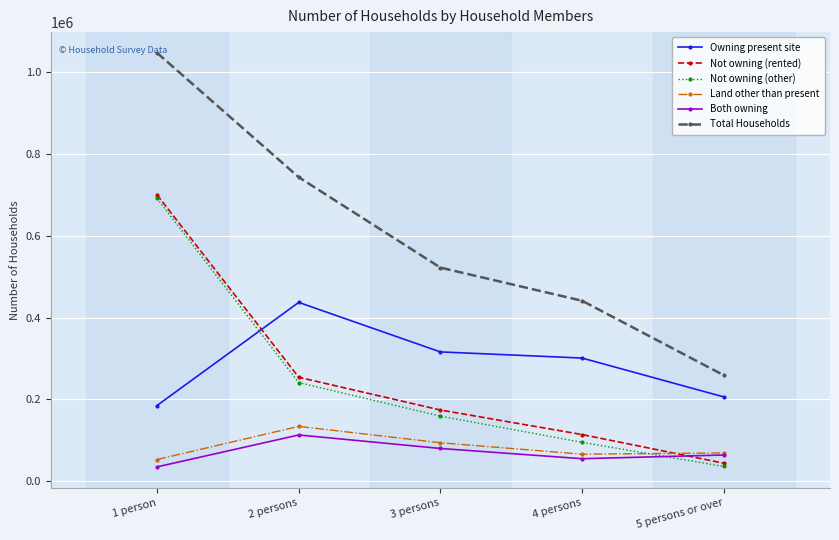

At which label is Not owning (rented) closest to 372000?

2 persons